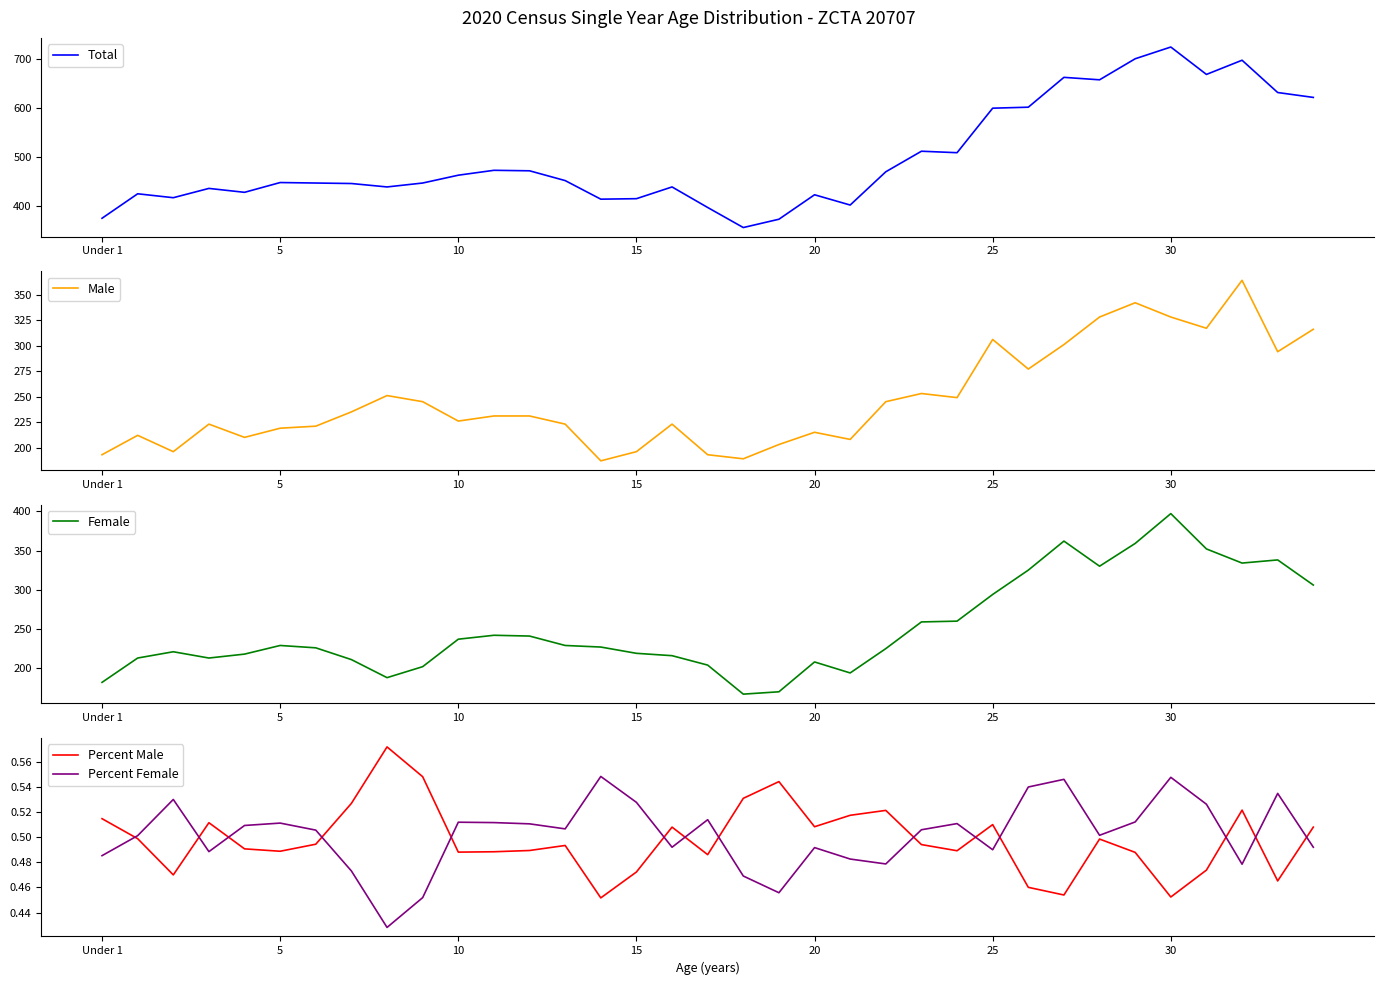

True or false: Female and Total cross at least once.

False